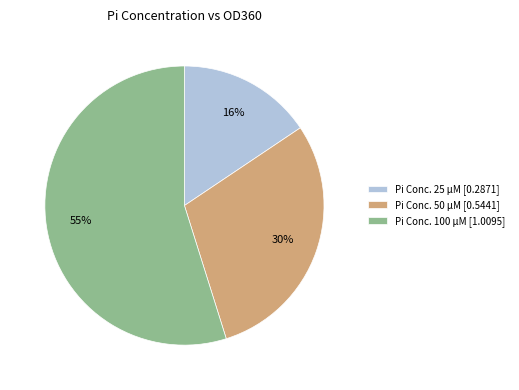

How many segments does this pie chart have?

3